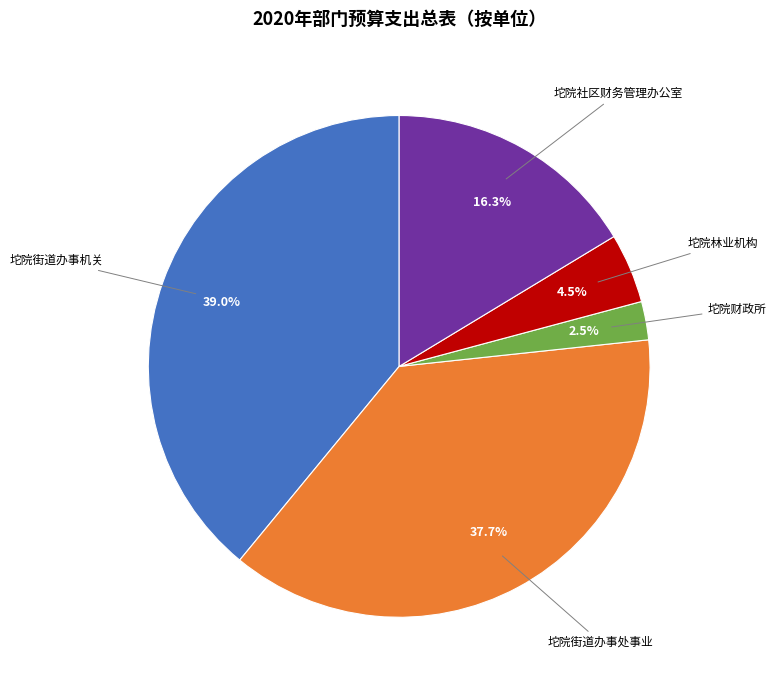

How many segments does this pie chart have?

5